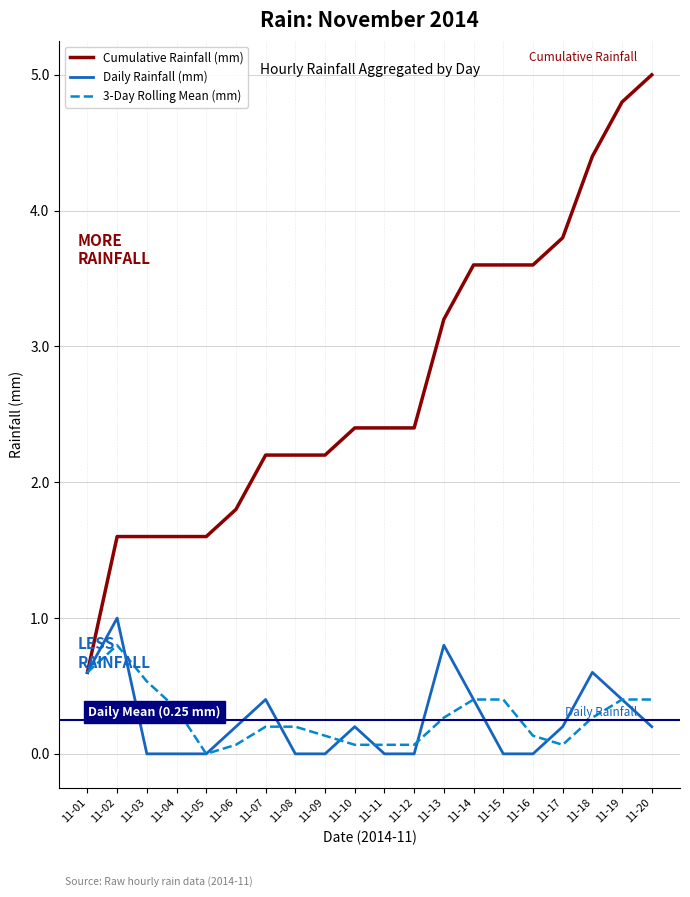

What is the greatest value displayed?

5.0